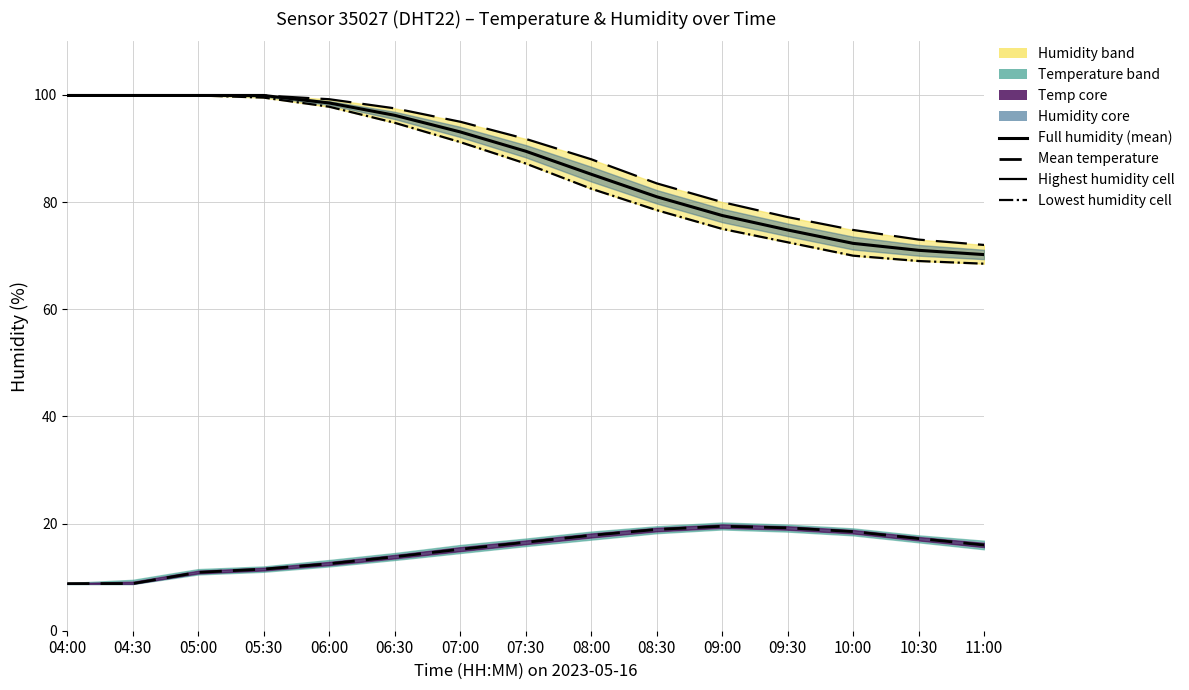

Rank the series at 09:00 from lowest to highest value.

Mean temperature, Lowest humidity cell, Full humidity (mean), Highest humidity cell